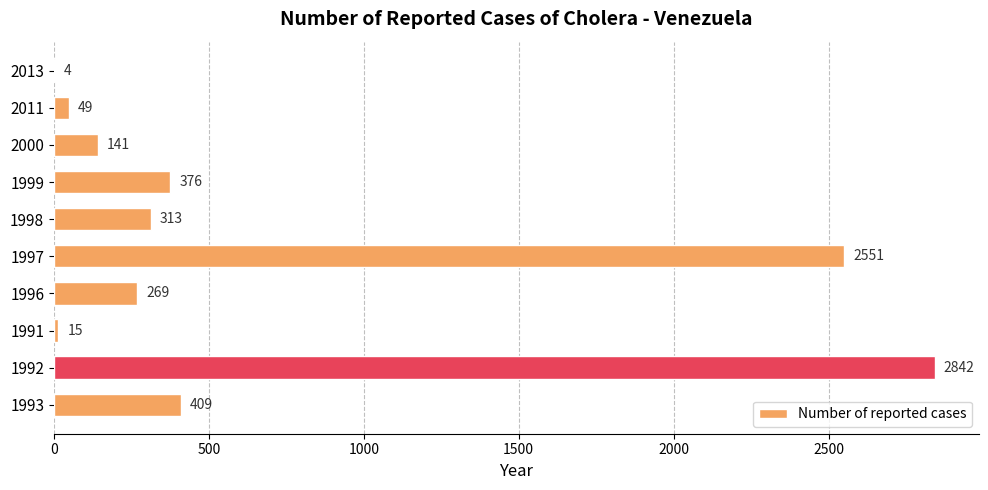

The value at 1992 is 2842. True or false?

True